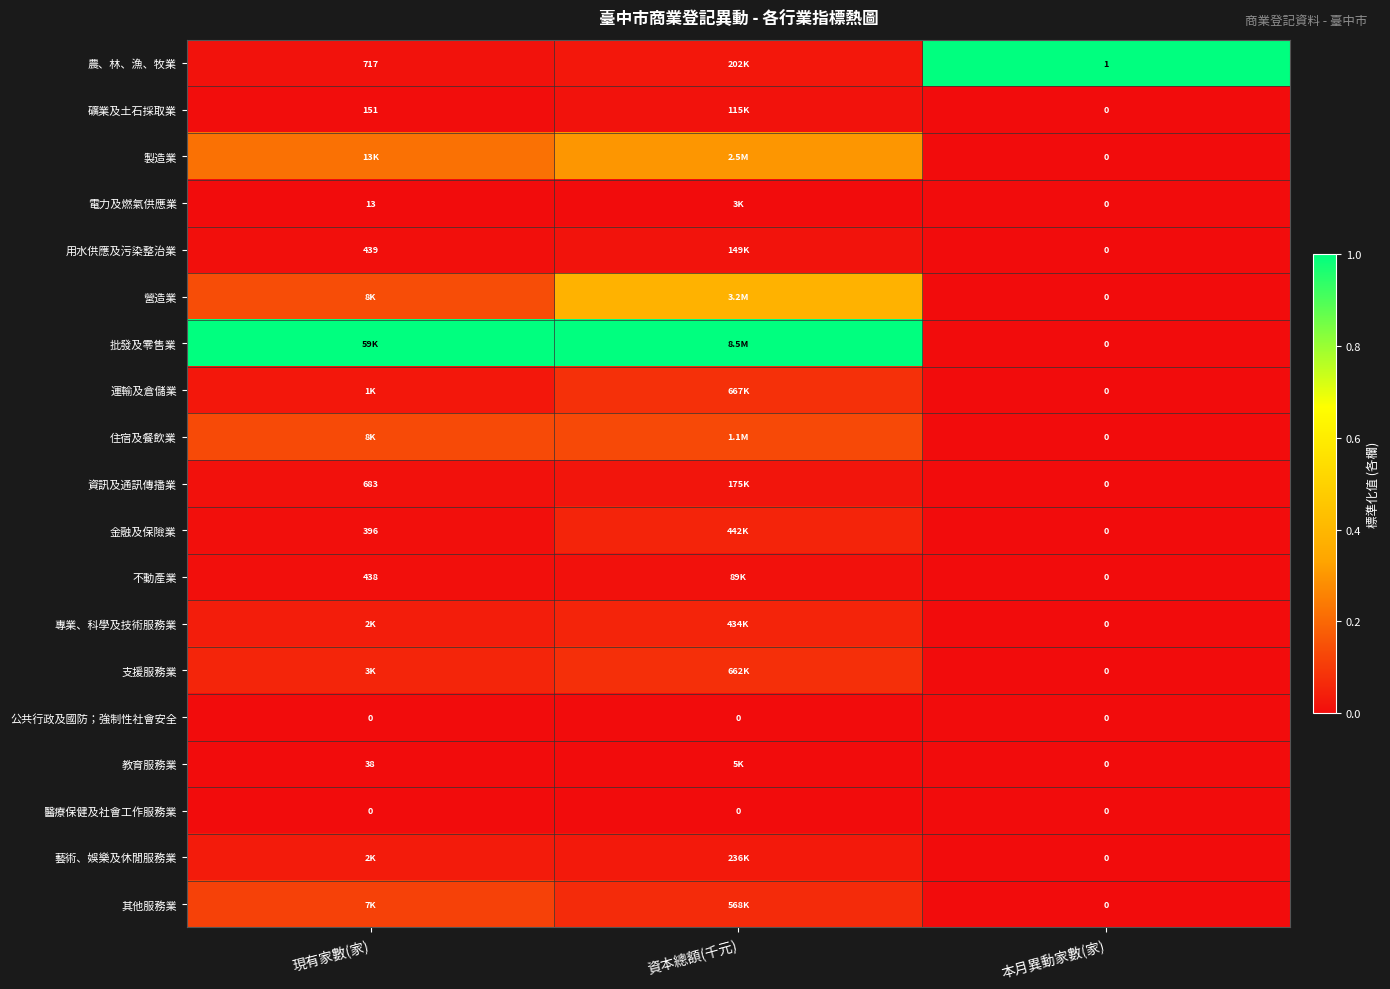

Is the value of 礦業及土石採取業 at 現有家數(家) greater than the value of 運輸及倉儲業 at 本月異動家數(家)?

Yes